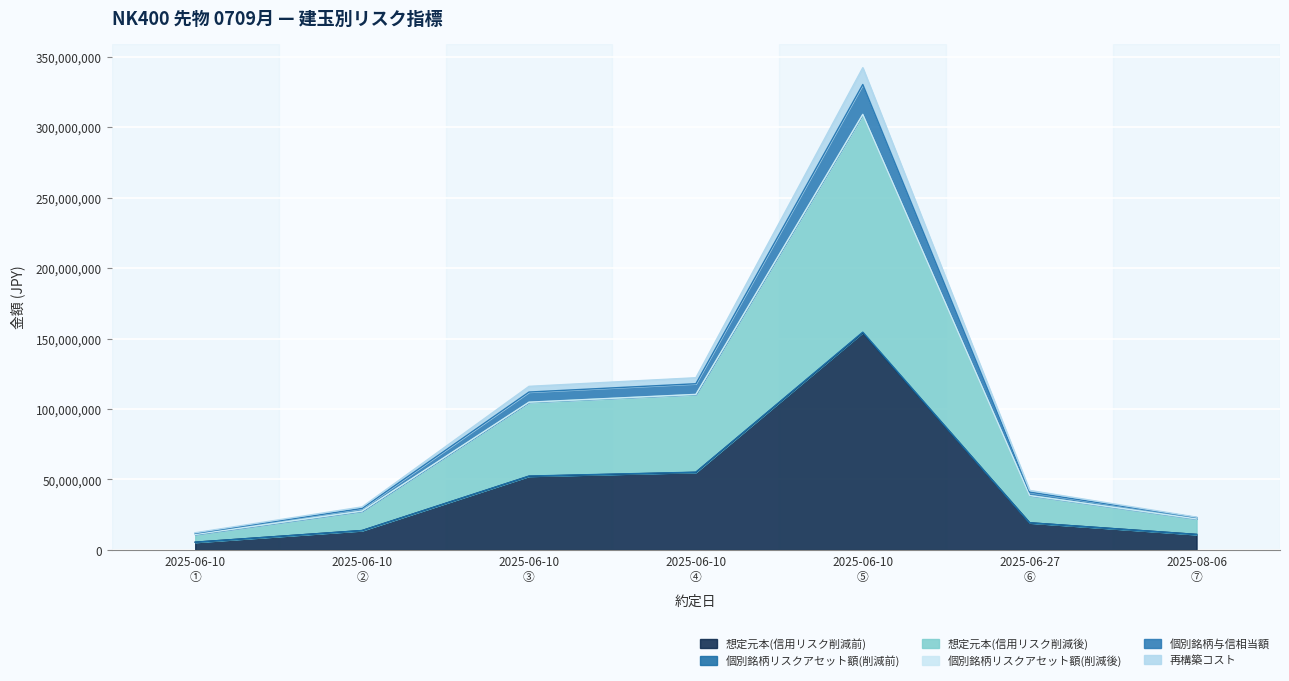

At which label is 想定元本(信用リスク削減後) closest to 159835129?

2025-06-10 ④